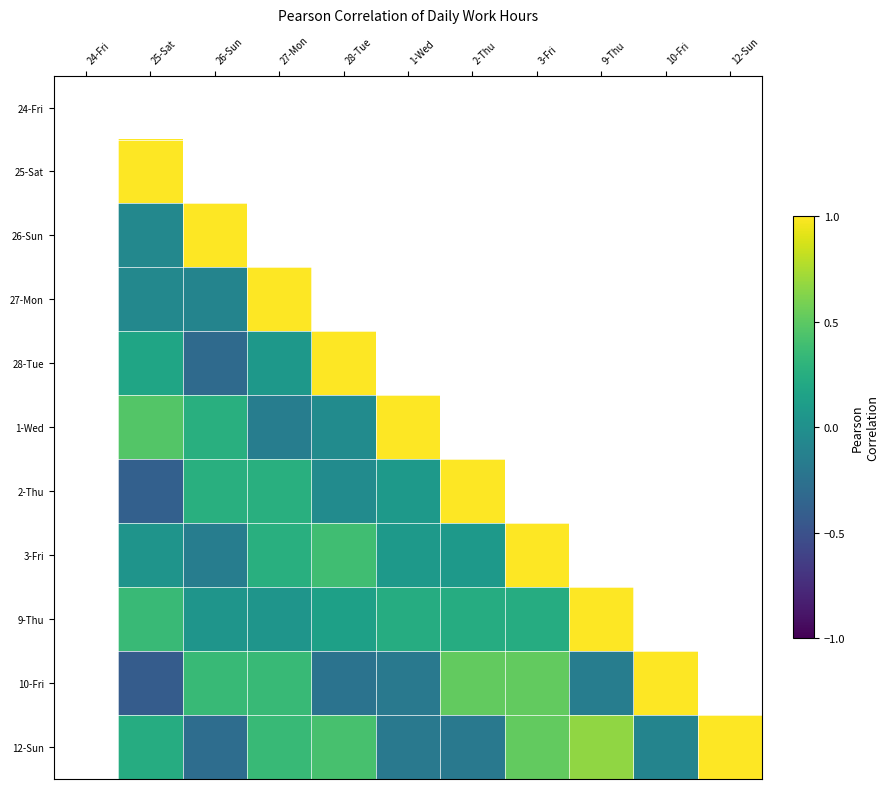

At which label does 3-Fri first exceed 0?

25-Sat